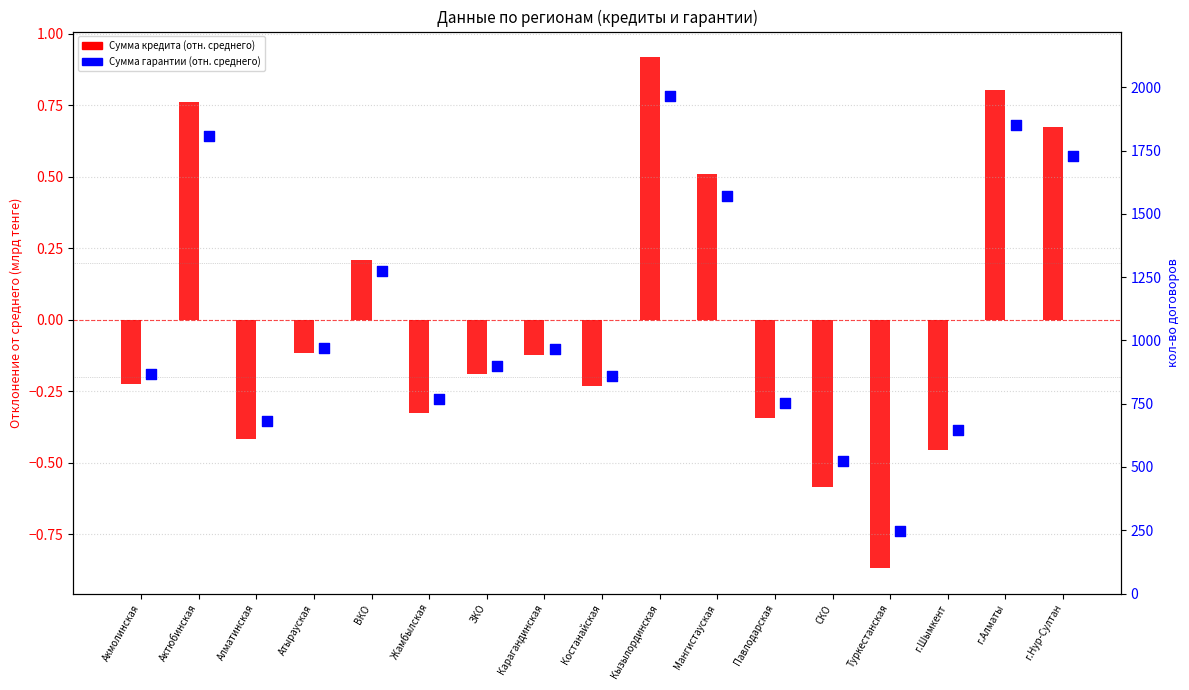

At which category is the sum across all series the highest?

Кызылординская